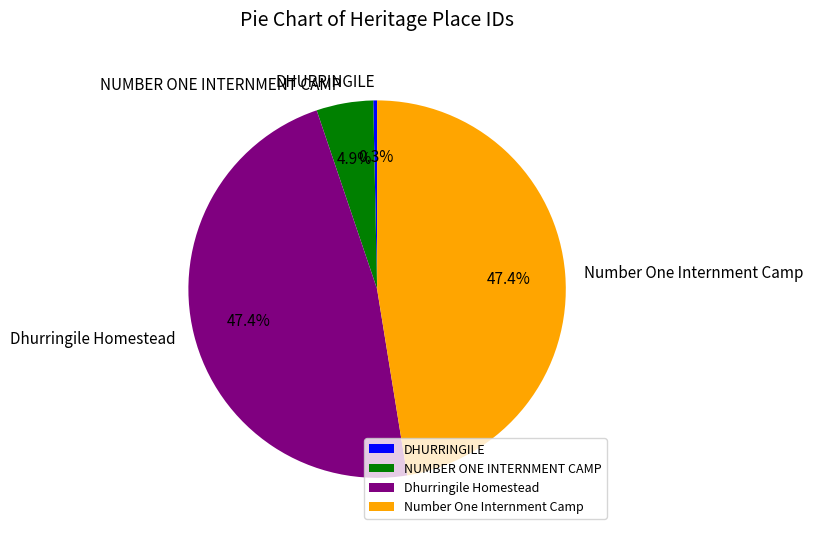

To the nearest percent, what is the combined percentage of NUMBER ONE INTERNMENT CAMP and DHURRINGILE?

5%